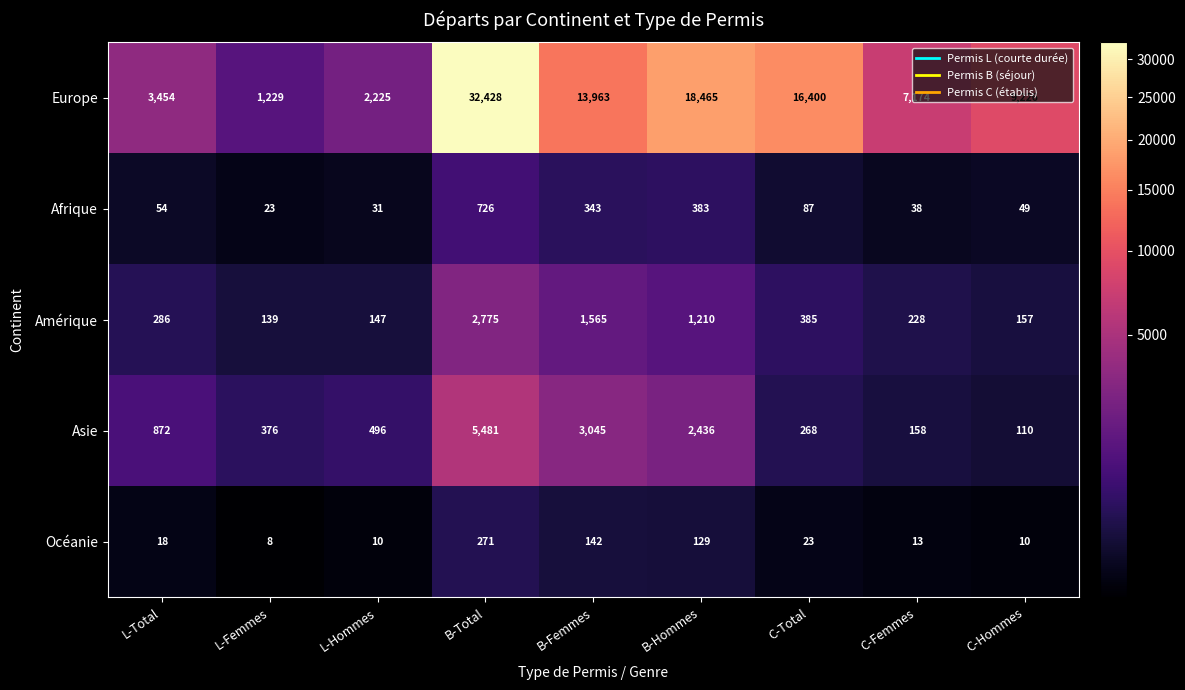

Which series has the widest spread of values?

Europe